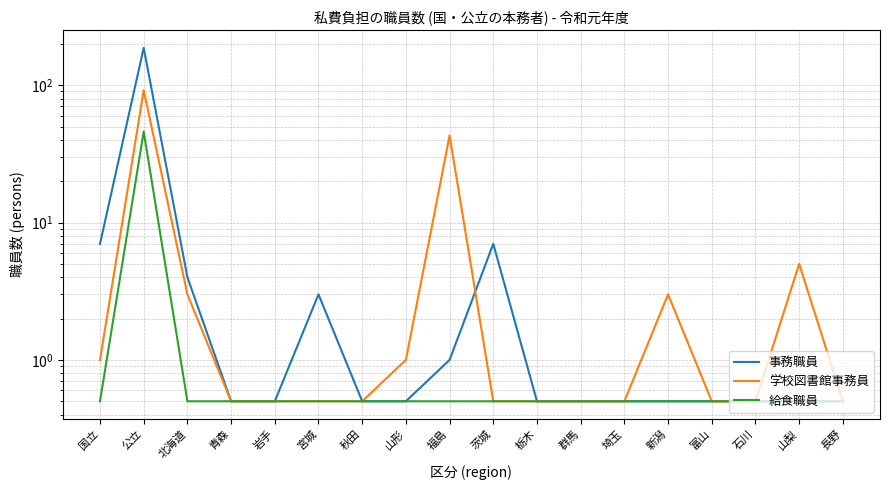

Reading left to right, what are all the values shown in this chart?

事務職員: 国立=7.0	公立=187.0	北海道=4.0	青森=0.5	岩手=0.5	宮城=3.0	秋田=0.5	山形=0.5	福島=1.0	茨城=7.0	栃木=0.5	群馬=0.5	埼玉=0.5	新潟=0.5	富山=0.5	石川=0.5	山梨=0.5	長野=0.5
学校図書館事務員: 国立=1.0	公立=92.0	北海道=3.0	青森=0.5	岩手=0.5	宮城=0.5	秋田=0.5	山形=1.0	福島=43.0	茨城=0.5	栃木=0.5	群馬=0.5	埼玉=0.5	新潟=3.0	富山=0.5	石川=0.5	山梨=5.0	長野=0.5
給食職員: 国立=0.5	公立=46.0	北海道=0.5	青森=0.5	岩手=0.5	宮城=0.5	秋田=0.5	山形=0.5	福島=0.5	茨城=0.5	栃木=0.5	群馬=0.5	埼玉=0.5	新潟=0.5	富山=0.5	石川=0.5	山梨=0.5	長野=0.5